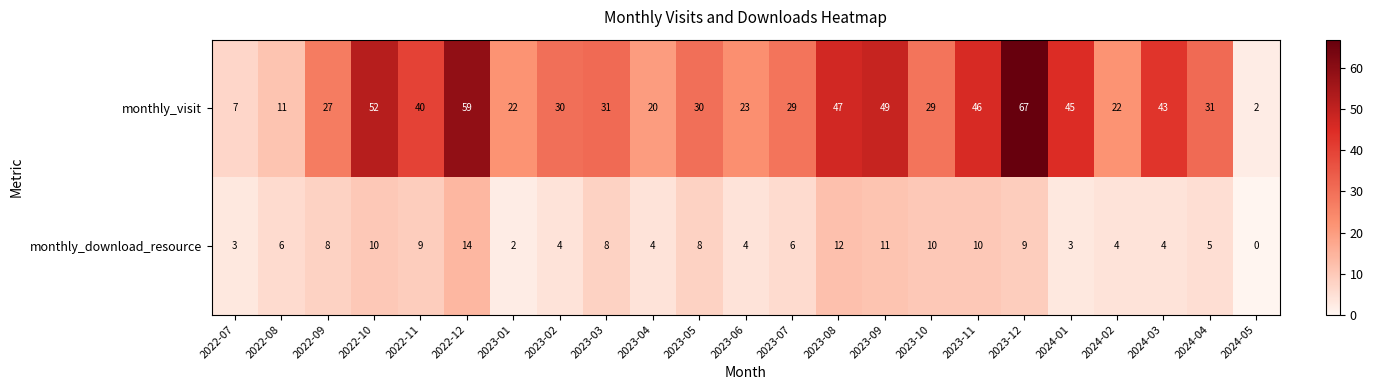

Which series has the widest spread of values?

monthly_visit